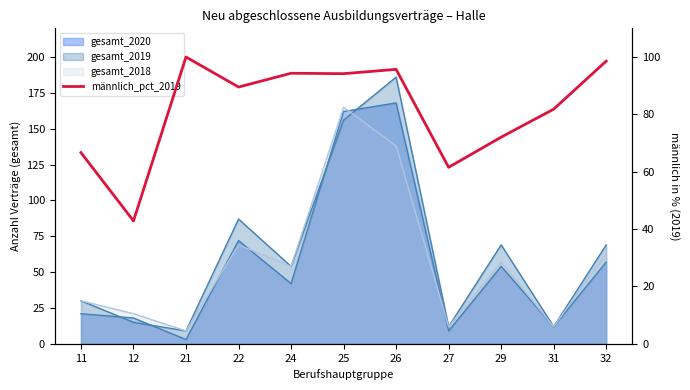

How many values exceed 89?

6